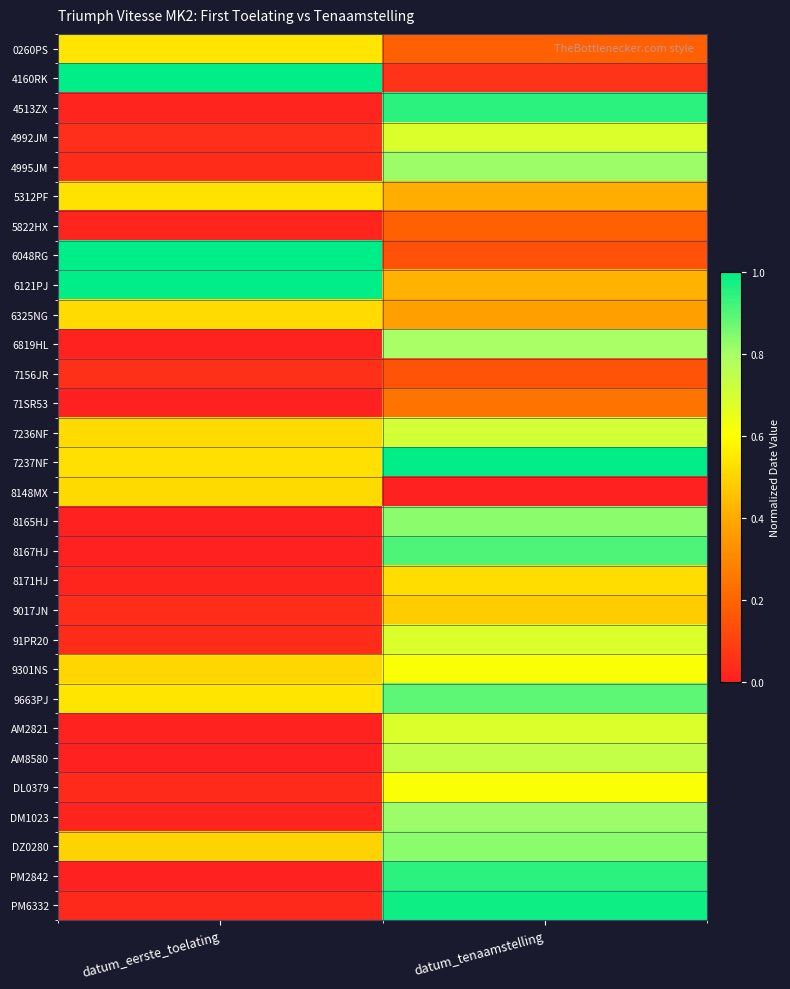

Between datum_tenaamstelling and datum_eerste_toelating, which is larger?

datum_eerste_toelating